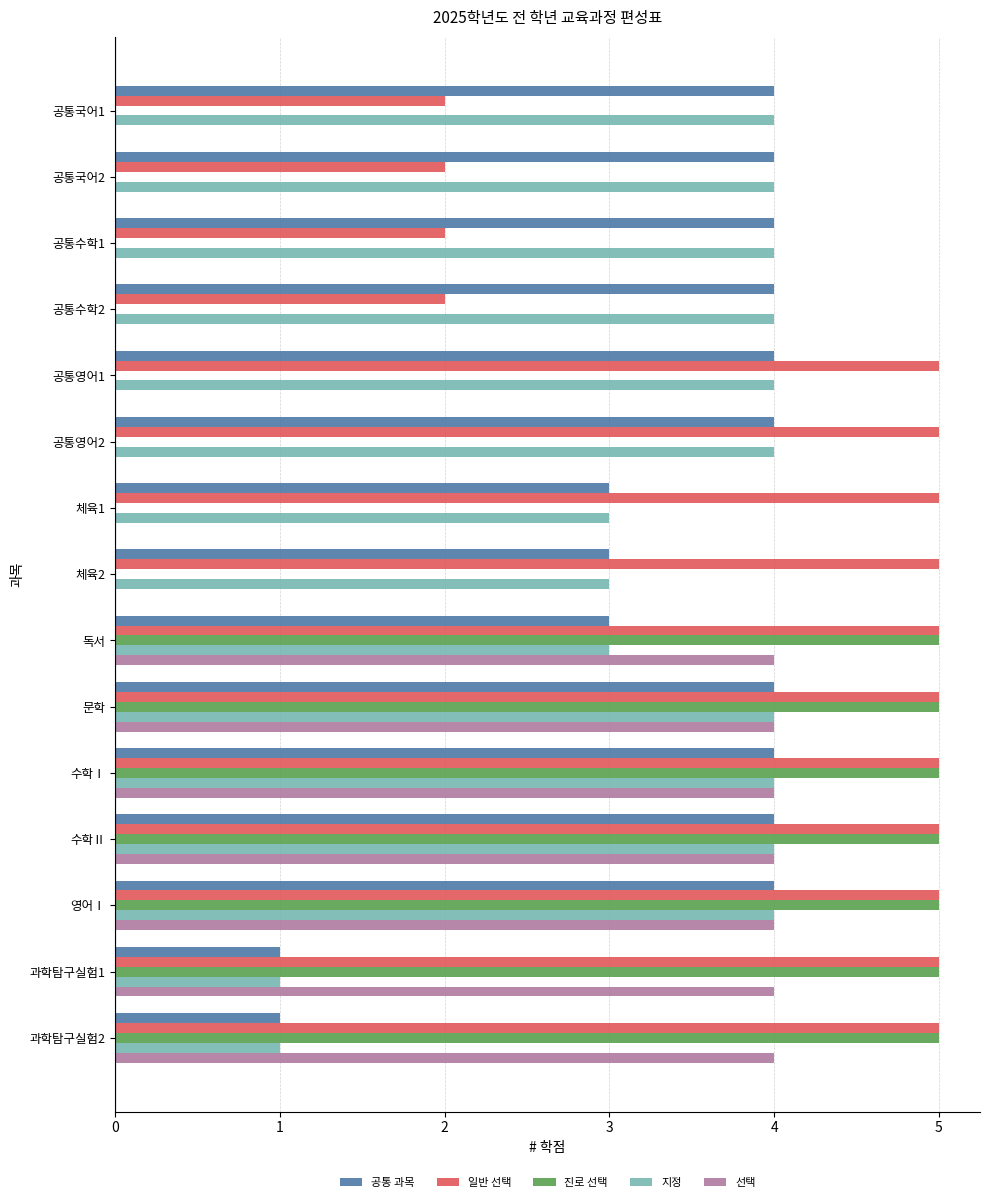

What is the sum of all 지정 values?

51